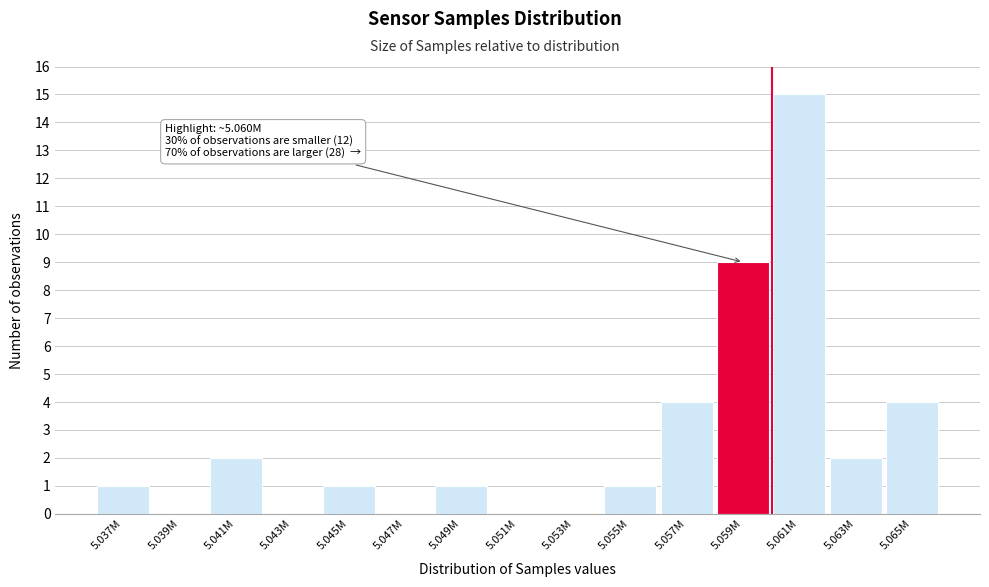

Reading left to right, list all the values displayed in this chart.

5.037M=1	5.039M=0	5.041M=2	5.043M=0	5.045M=1	5.047M=0	5.049M=1	5.051M=0	5.053M=0	5.055M=1	5.057M=4	5.059M=9	5.061M=15	5.063M=2	5.065M=4